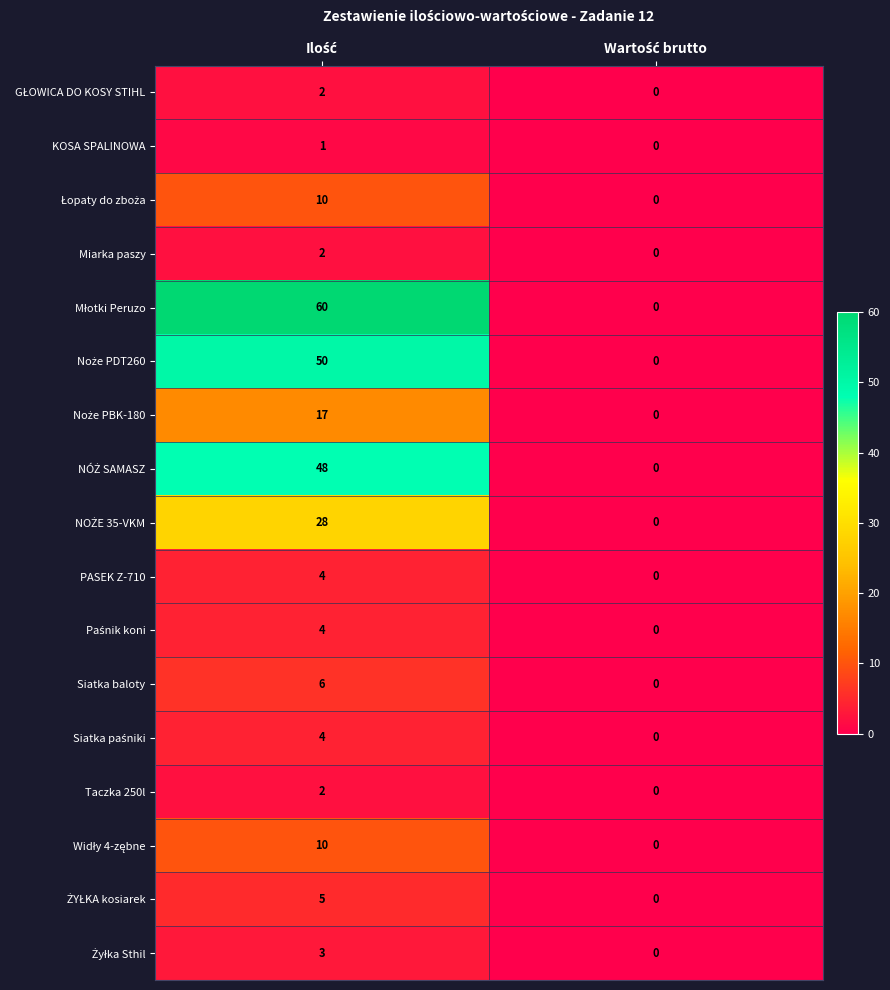

What is the sum of all PASEK Z-710 values?

4